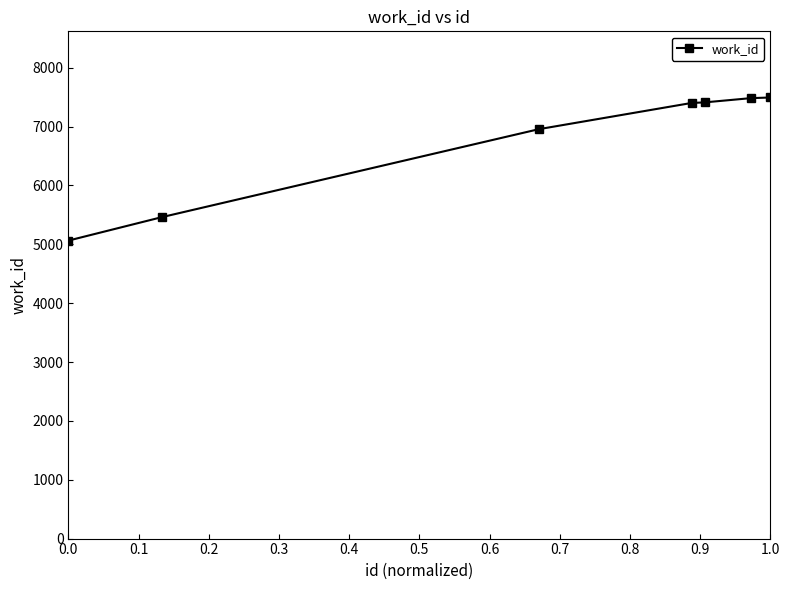

What is the sum of all values?

47270